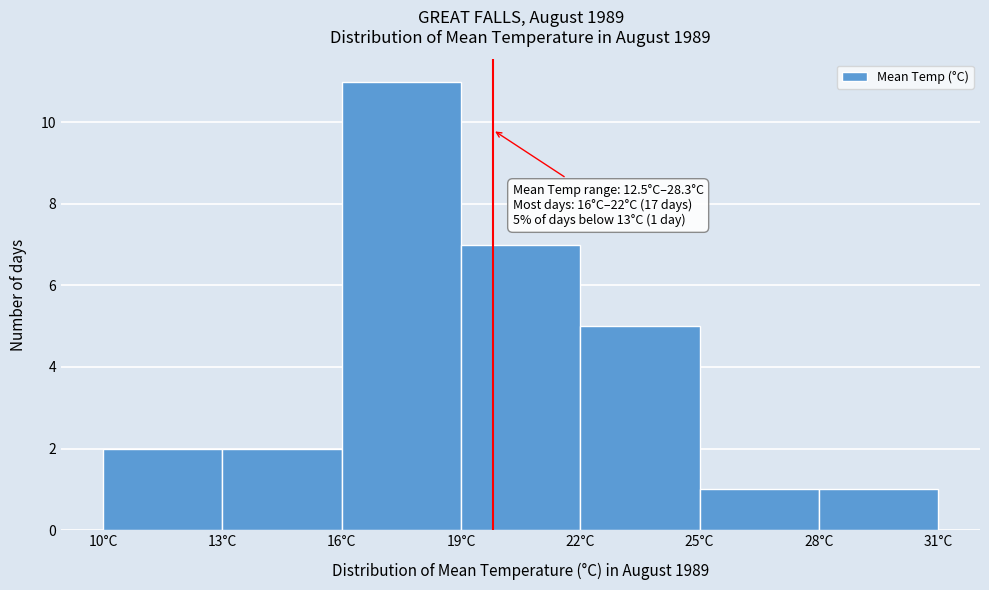

Over which range of the x-axis is the bar tallest?

16 to 19